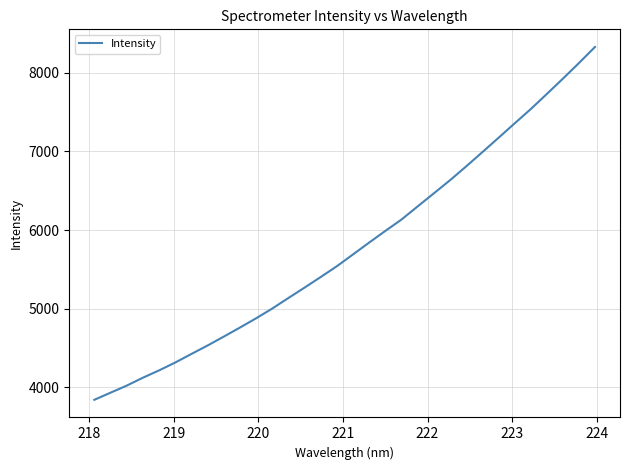

True or false: there are more than 2 points higher than both neighbors.

False